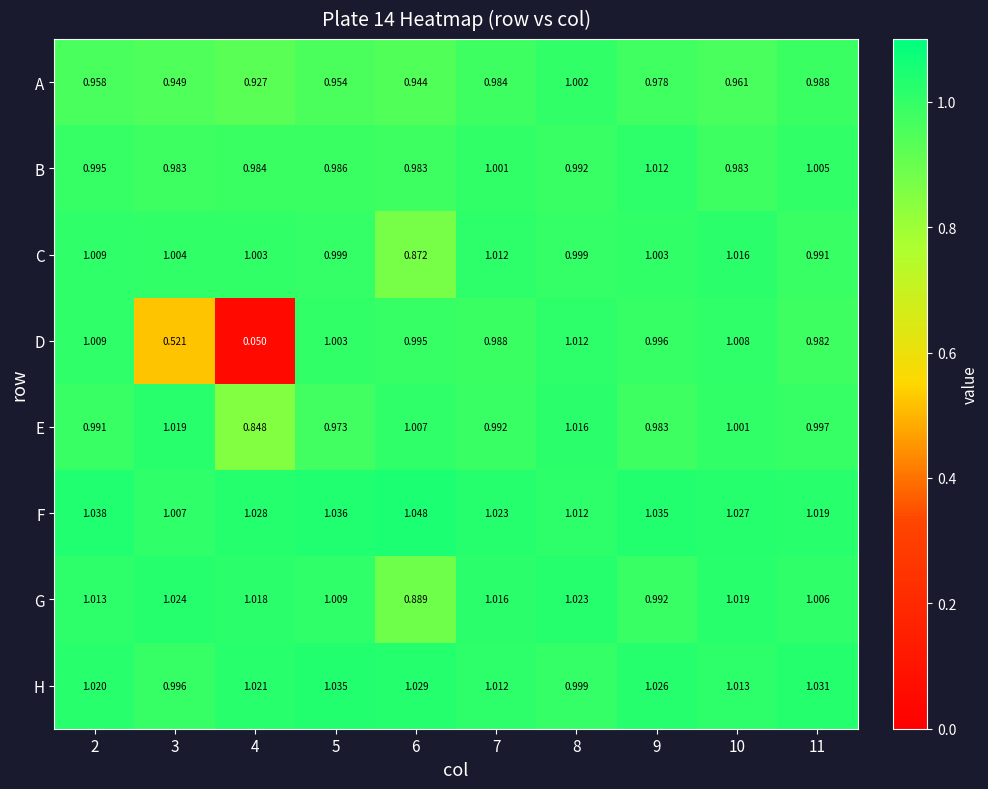

Which series changed the most between 9 and 11?

F